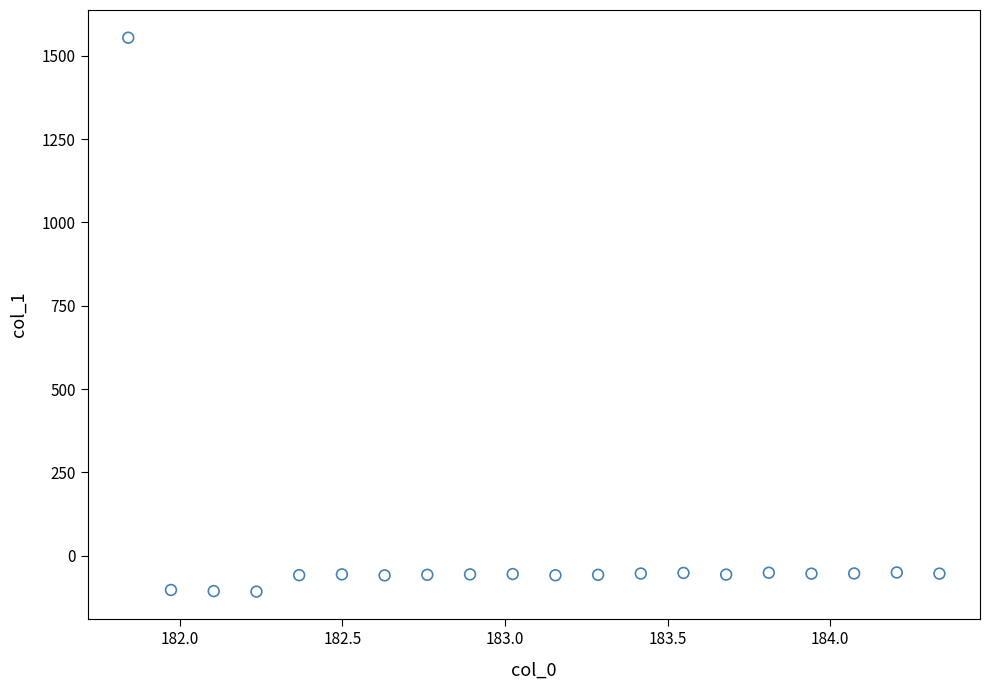

What is the range of X values (max minus min)?

2.5